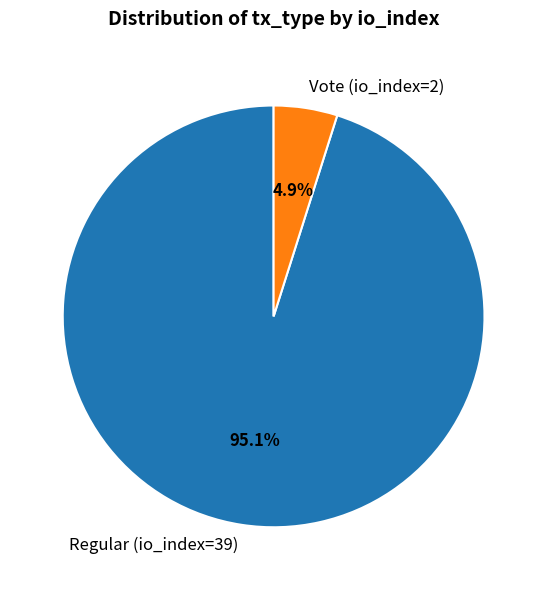

To the nearest percent, what portion does Vote (io_index=2) represent?

5%